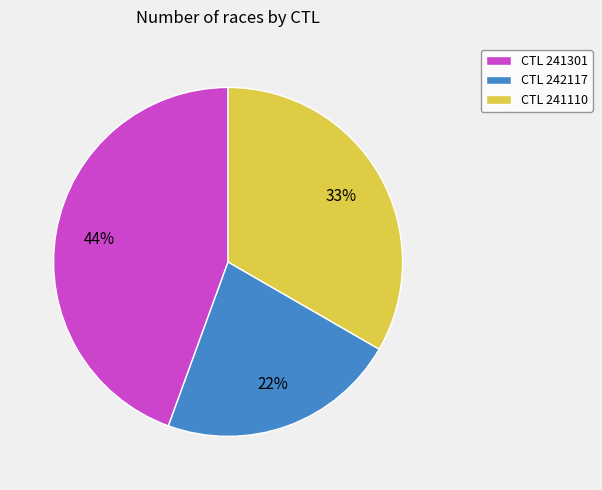

Does any single category account for the majority?

No